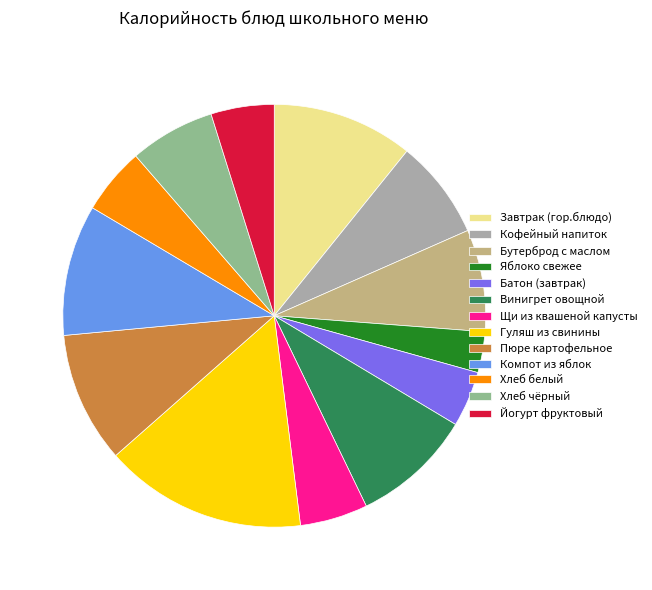

The Гуляш из свинины slice represents 15% of the pie. True or false?

True